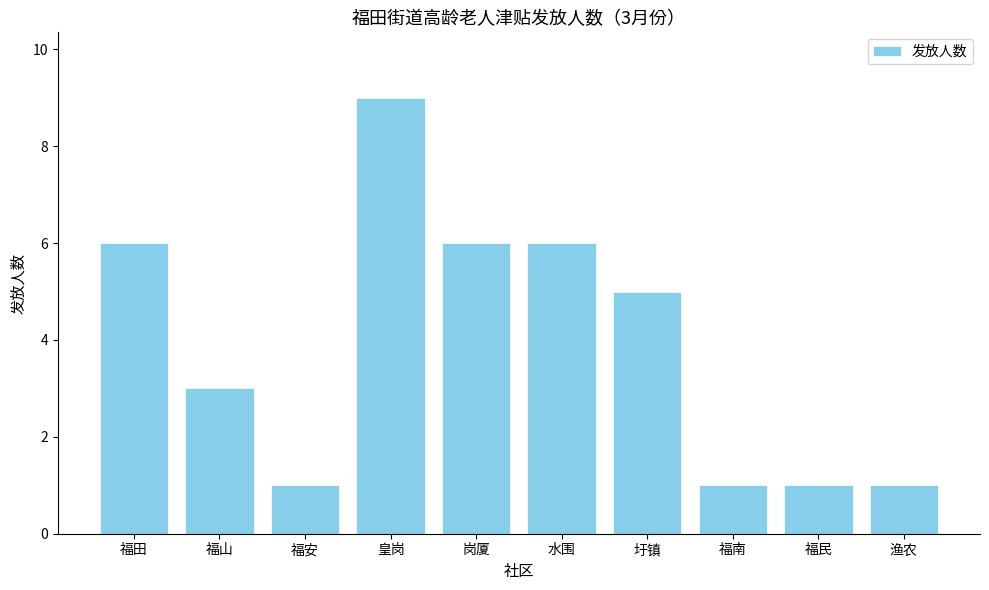

What is the difference between the maximum and second lowest values?

8